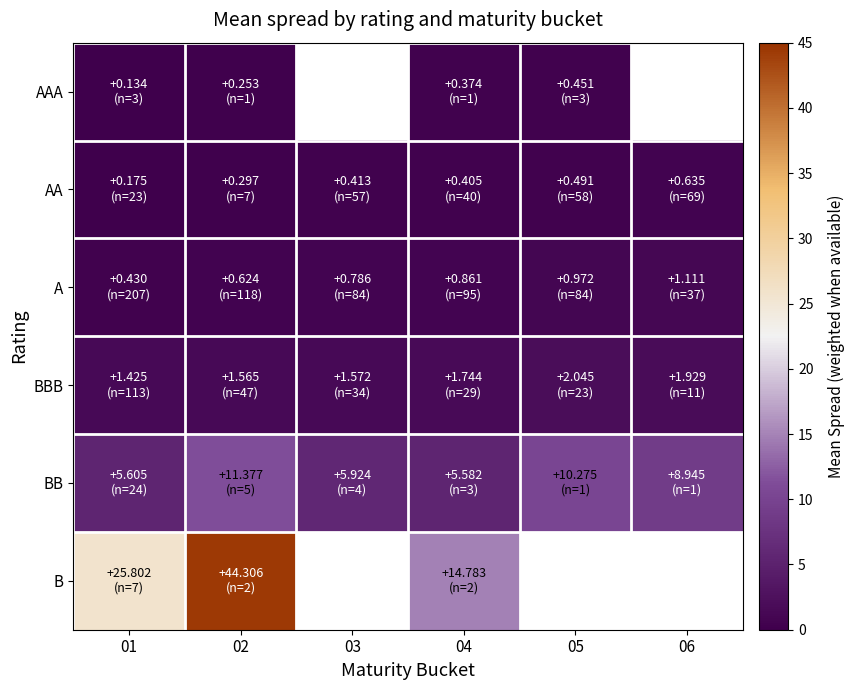

At how many categories does at least one series exceed 15?

2